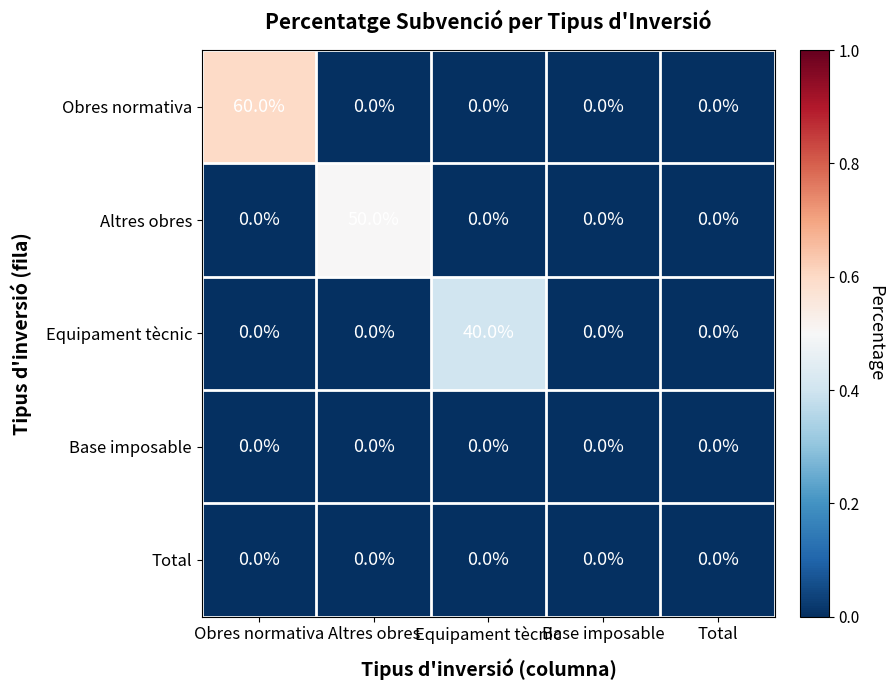

At which category is the sum across all series the highest?

Obres normativa